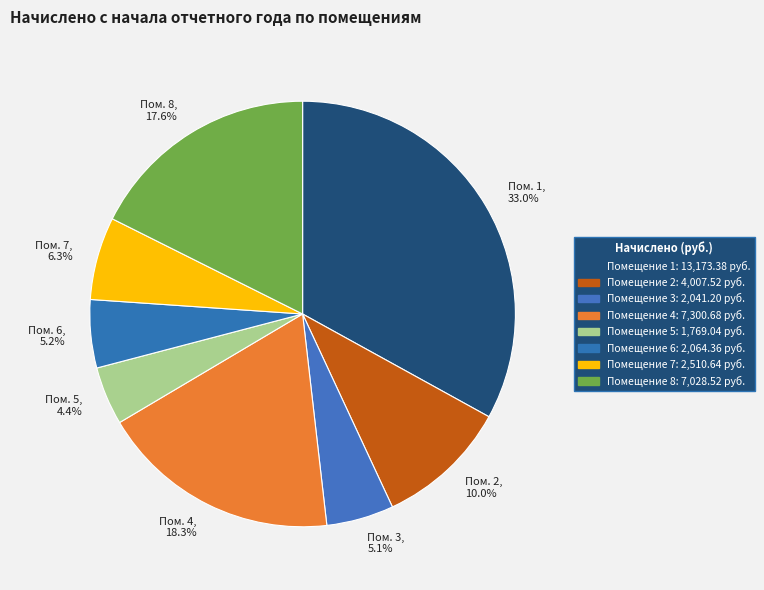

Combined, do Пом. 5, 4.4% and Пом. 1, 33.0% account for over 50%?

No